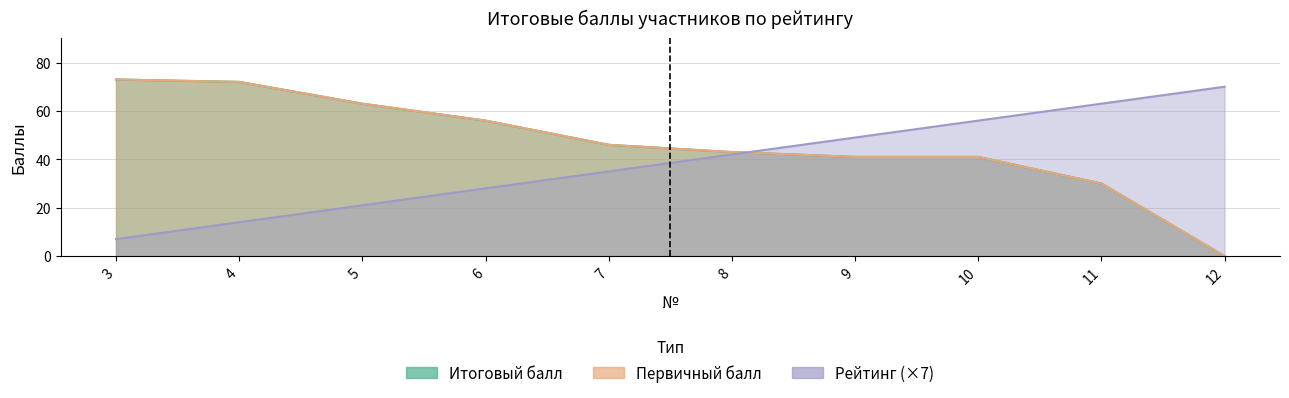

How many intersections are there between Рейтинг and Первичный балл?

1